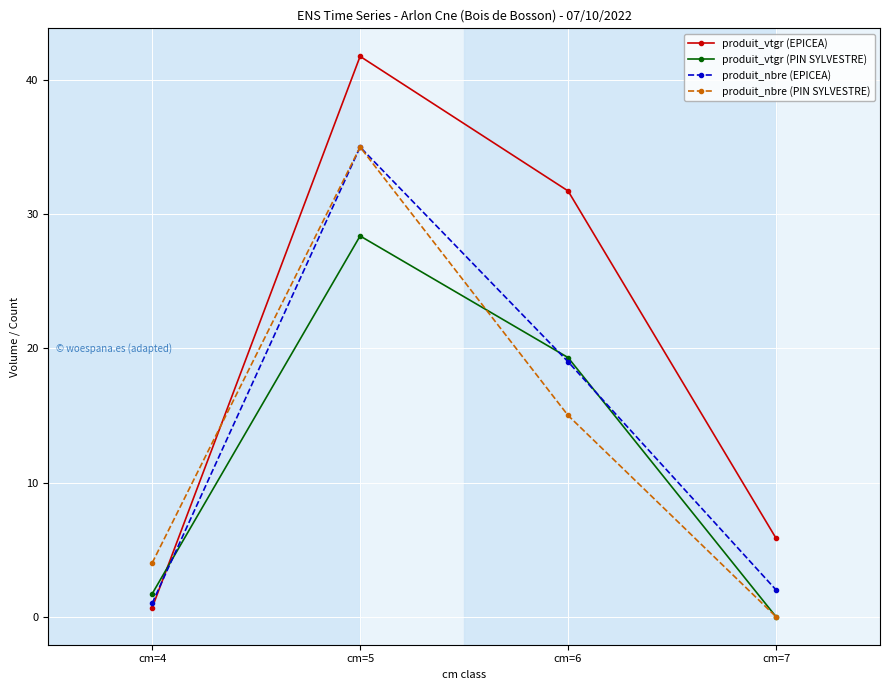

Which category has the lowest value in the produit_vtgr (PIN SYLVESTRE) series?

cm=7